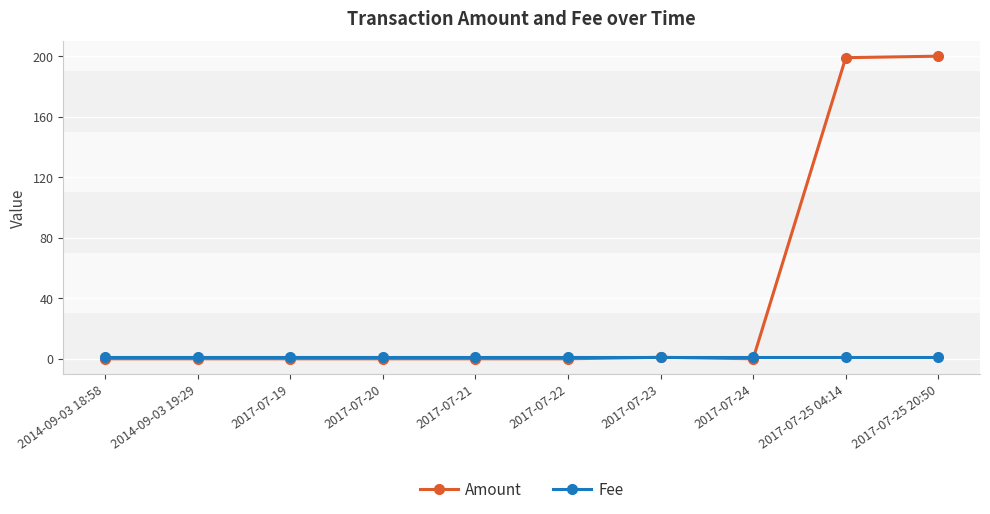

What is the greatest value displayed?

200